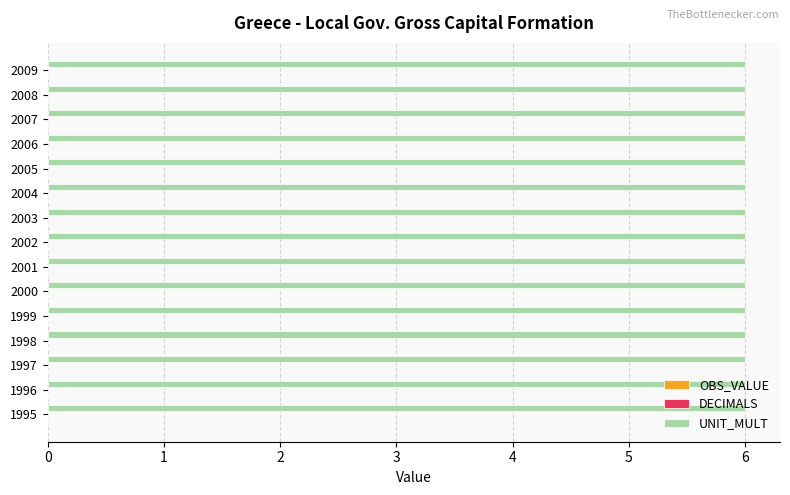

What is the spread (max minus min) of values at 2008?

6